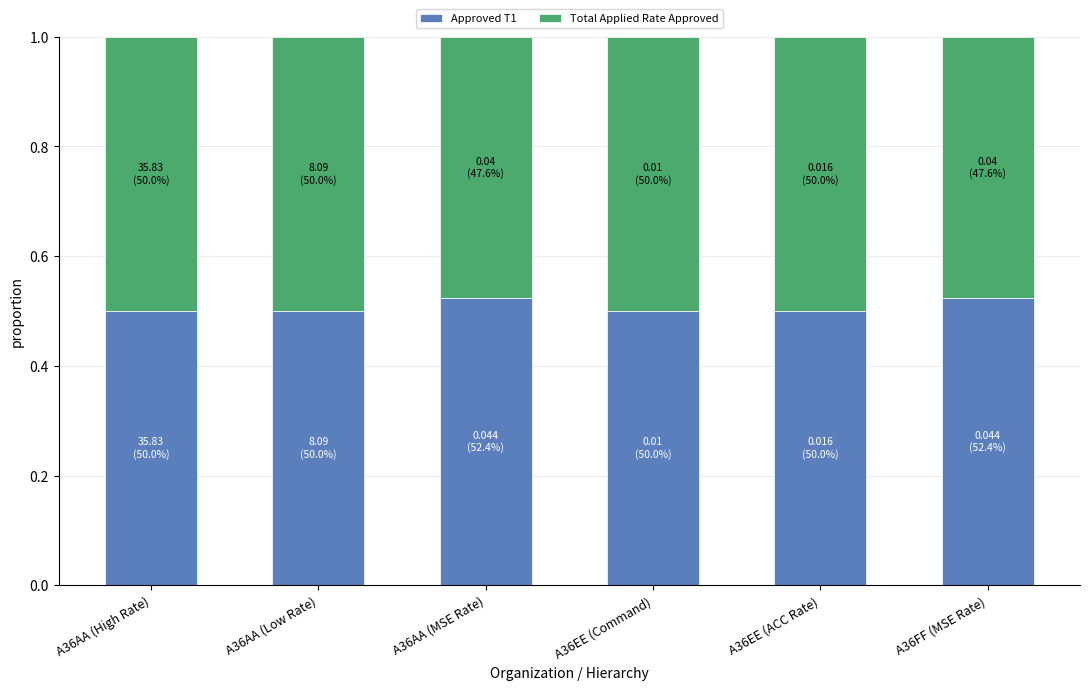

Is it true that Approved T1 equals 0.5 at A36AA (MSE Rate)?

True